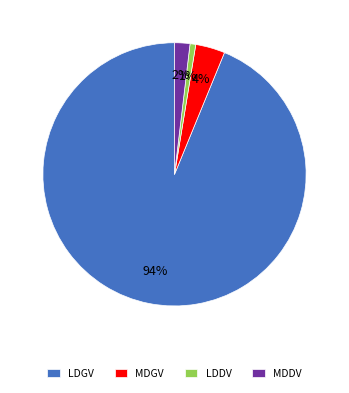

Is there a majority slice in this chart?

Yes